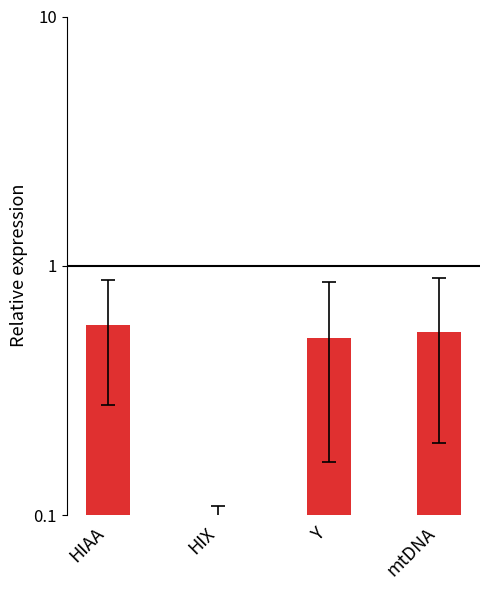

Which has a higher value, mtDNA or HIAA?

HIAA